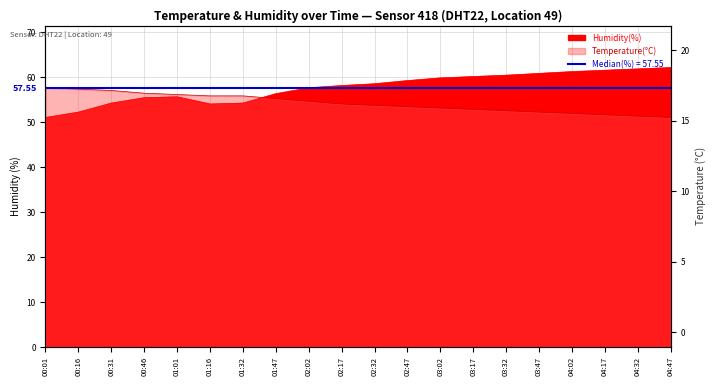

After their last crossing, which series has the higher values: temperature or humidity?

humidity